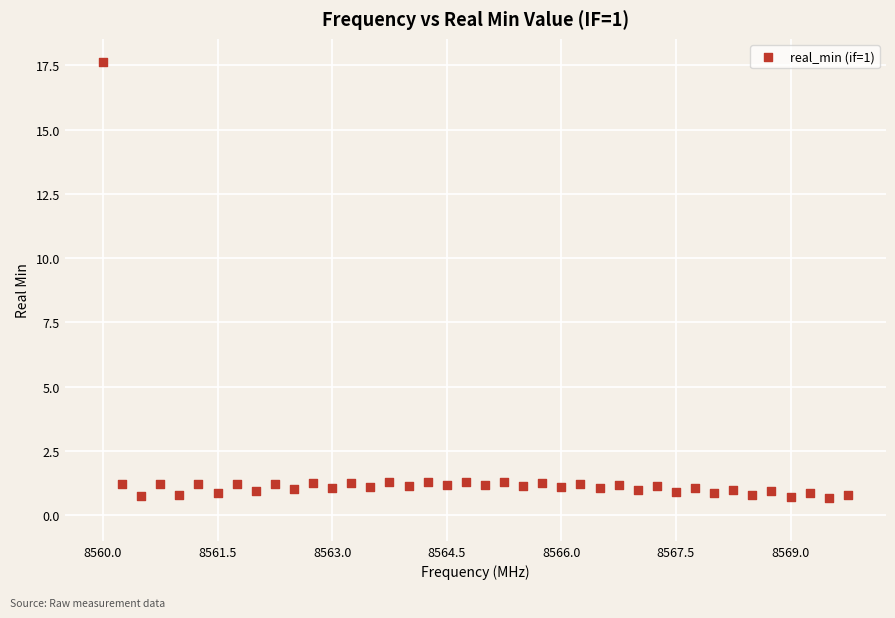

What is the range of X values (max minus min)?

9.8